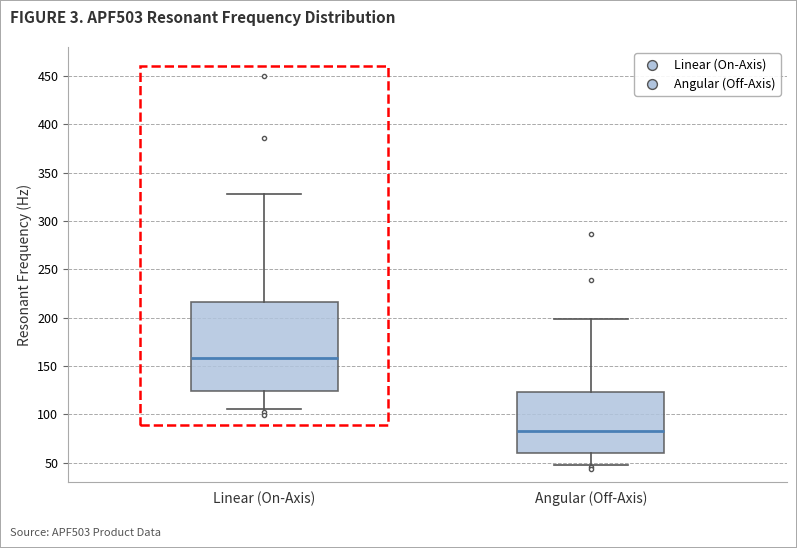

Reading left to right, transcribe this box plot: for each box, give where its median line is, the range the box spans, and where its two whiskers end, as read against the y-axis. The values are not printed on the chart, so give them approximately, as read against the axis.

Linear (On-Axis): median 160, box 125 to 215, whiskers 105 to 330
Angular (Off-Axis): median 85, box 60 to 125, whiskers 45 to 200